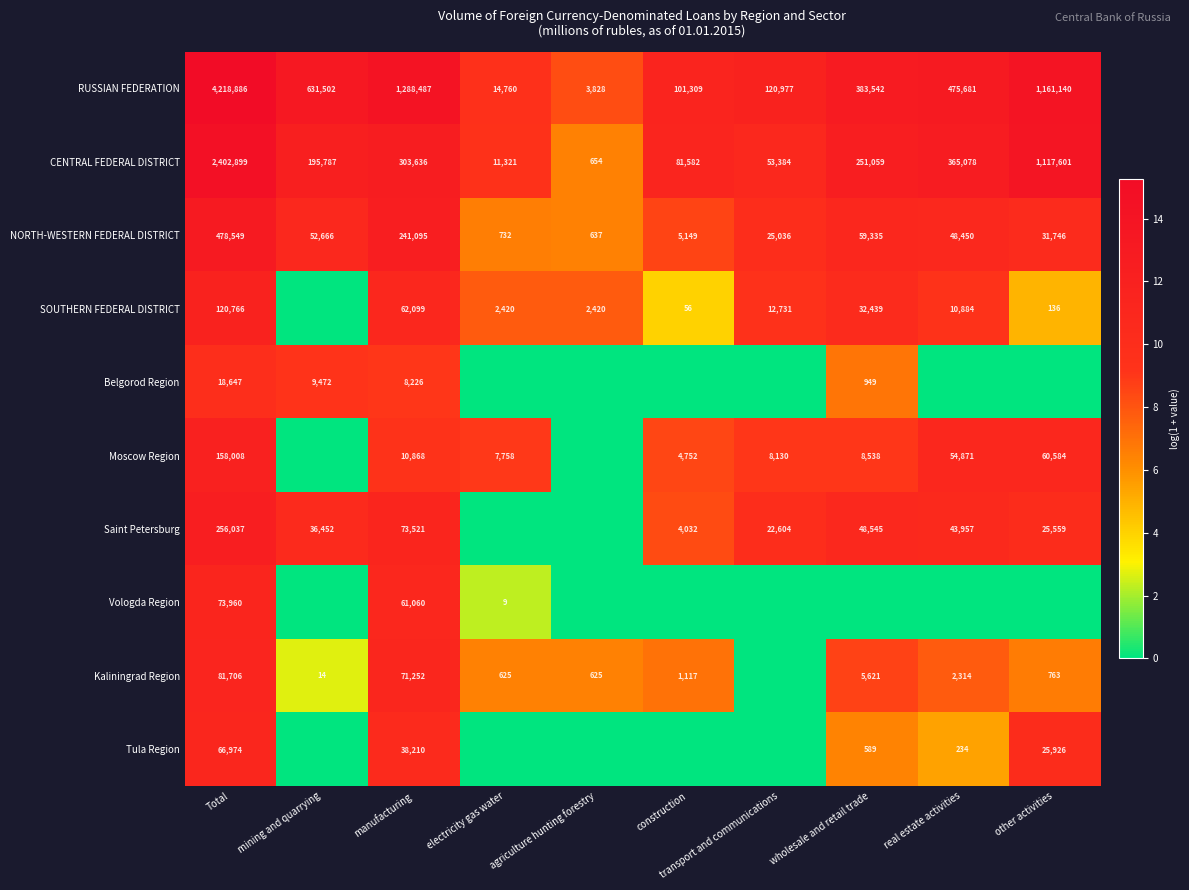

What is the sum of the NORTH-WESTERN FEDERAL DISTRICT values at manufacturing and wholesale and retail trade?

300430